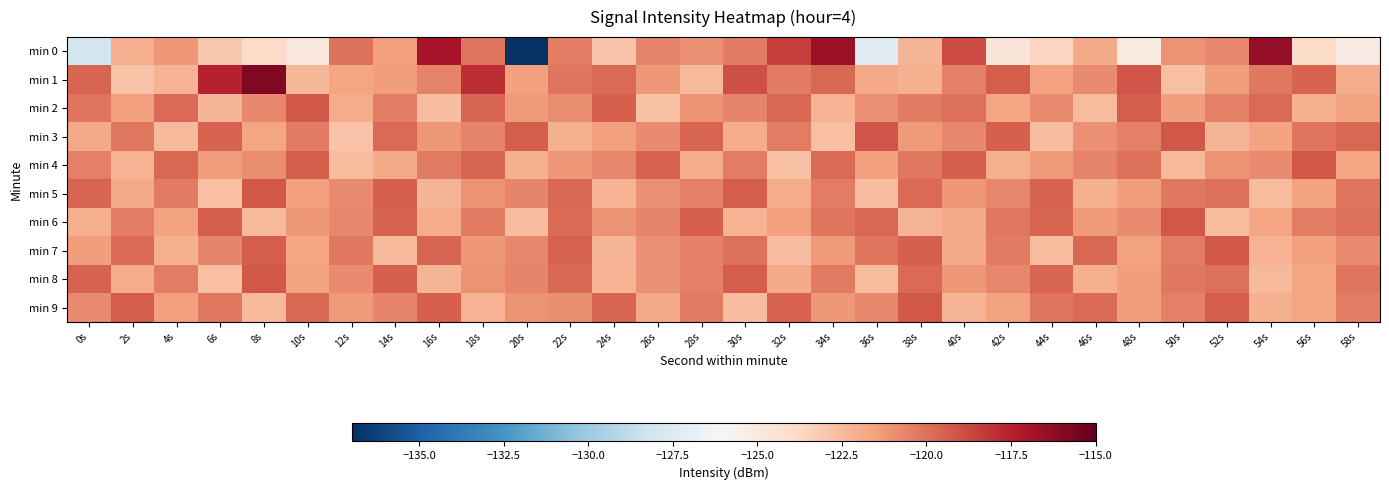

Reading left to right, extract all data points from this chart.

min 0: 0s=-128.0	2s=-122.0	4s=-121.2	6s=-123.0	8s=-123.9	10s=-124.8	12s=-120.0	14s=-121.5	16s=-116.9	18s=-120.2	20s=-136.9	22s=-120.4	24s=-122.9	26s=-120.6	28s=-121.0	30s=-120.3	32s=-118.4	34s=-116.6	36s=-127.2	38s=-122.3	40s=-118.9	42s=-124.7	44s=-123.6	46s=-121.8	48s=-125.0	50s=-121.0	52s=-120.7	54s=-116.4	56s=-124.0	58s=-125.1
min 1: 0s=-119.6	2s=-122.8	4s=-122.2	6s=-117.5	8s=-115.8	10s=-122.3	12s=-121.6	14s=-121.4	16s=-120.6	18s=-117.9	20s=-121.5	22s=-120.1	24s=-119.8	26s=-121.2	28s=-122.4	30s=-118.9	32s=-120.3	34s=-119.7	36s=-121.8	38s=-122.1	40s=-120.5	42s=-119.3	44s=-121.6	46s=-120.8	48s=-119.1	50s=-122.7	52s=-121.4	54s=-120.2	56s=-119.5	58s=-121.9
min 2: 0s=-120.1	2s=-121.5	4s=-119.8	6s=-122.3	8s=-120.7	10s=-119.2	12s=-121.9	14s=-120.4	16s=-122.6	18s=-119.6	20s=-121.3	22s=-120.9	24s=-119.4	26s=-122.8	28s=-121.1	30s=-120.6	32s=-119.7	34s=-122.2	36s=-121.0	38s=-120.3	40s=-119.9	42s=-121.7	44s=-120.8	46s=-122.5	48s=-119.3	50s=-121.4	52s=-120.5	54s=-119.8	56s=-122.1	58s=-121.6
min 3: 0s=-121.8	2s=-120.2	4s=-122.4	6s=-119.5	8s=-121.7	10s=-120.3	12s=-122.9	14s=-119.8	16s=-121.2	18s=-120.6	20s=-119.3	22s=-122.1	24s=-121.5	26s=-120.8	28s=-119.6	30s=-121.9	32s=-120.4	34s=-122.7	36s=-119.1	38s=-121.3	40s=-120.7	42s=-119.4	44s=-122.6	46s=-121.0	48s=-120.5	50s=-119.2	52s=-122.3	54s=-121.6	56s=-120.1	58s=-119.7
min 4: 0s=-120.5	2s=-122.2	4s=-119.7	6s=-121.4	8s=-120.9	10s=-119.3	12s=-122.5	14s=-121.8	16s=-120.3	18s=-119.6	20s=-122.1	22s=-121.2	24s=-120.7	26s=-119.5	28s=-121.9	30s=-120.4	32s=-122.8	34s=-119.8	36s=-121.5	38s=-120.2	40s=-119.4	42s=-122.0	44s=-121.3	46s=-120.6	48s=-119.9	50s=-122.4	52s=-121.1	54s=-120.8	56s=-119.2	58s=-121.7
min 5: 0s=-119.6	2s=-121.8	4s=-120.3	6s=-122.7	8s=-119.2	10s=-121.5	12s=-120.8	14s=-119.4	16s=-122.3	18s=-121.1	20s=-120.6	22s=-119.7	24s=-122.2	26s=-121.0	28s=-120.5	30s=-119.3	32s=-121.9	34s=-120.4	36s=-122.6	38s=-119.8	40s=-121.2	42s=-120.7	44s=-119.5	46s=-122.1	48s=-121.4	50s=-120.2	52s=-119.9	54s=-122.5	56s=-121.6	58s=-120.1
min 6: 0s=-122.0	2s=-120.4	4s=-121.6	6s=-119.3	8s=-122.4	10s=-121.2	12s=-120.7	14s=-119.5	16s=-121.9	18s=-120.3	20s=-122.6	22s=-119.8	24s=-121.1	26s=-120.6	28s=-119.4	30s=-122.2	32s=-121.5	34s=-120.1	36s=-119.7	38s=-122.3	40s=-121.8	42s=-120.2	44s=-119.6	46s=-121.3	48s=-120.8	50s=-119.2	52s=-122.5	54s=-121.7	56s=-120.4	58s=-119.9
min 7: 0s=-121.4	2s=-119.8	4s=-122.1	6s=-120.6	8s=-119.3	10s=-121.7	12s=-120.2	14s=-122.4	16s=-119.6	18s=-121.2	20s=-120.7	22s=-119.5	24s=-122.3	26s=-121.0	28s=-120.5	30s=-119.9	32s=-122.6	34s=-121.3	36s=-120.1	38s=-119.4	40s=-121.8	42s=-120.3	44s=-122.5	46s=-119.7	48s=-121.6	50s=-120.4	52s=-119.2	54s=-122.2	56s=-121.5	58s=-120.8
min 8: 0s=-119.5	2s=-121.9	4s=-120.4	6s=-122.7	8s=-119.2	10s=-121.6	12s=-120.8	14s=-119.4	16s=-122.3	18s=-121.1	20s=-120.6	22s=-119.7	24s=-122.2	26s=-121.0	28s=-120.5	30s=-119.3	32s=-121.8	34s=-120.3	36s=-122.5	38s=-119.8	40s=-121.2	42s=-120.7	44s=-119.6	46s=-122.1	48s=-121.4	50s=-120.2	52s=-119.9	54s=-122.4	56s=-121.7	58s=-120.1
min 9: 0s=-120.8	2s=-119.3	4s=-121.5	6s=-120.2	8s=-122.4	10s=-119.7	12s=-121.3	14s=-120.6	16s=-119.4	18s=-122.2	20s=-121.1	22s=-120.9	24s=-119.6	26s=-121.8	28s=-120.3	30s=-122.6	32s=-119.5	34s=-121.2	36s=-120.7	38s=-119.2	40s=-122.3	42s=-121.6	44s=-120.1	46s=-119.8	48s=-121.4	50s=-120.5	52s=-119.3	54s=-122.1	56s=-121.7	58s=-120.4